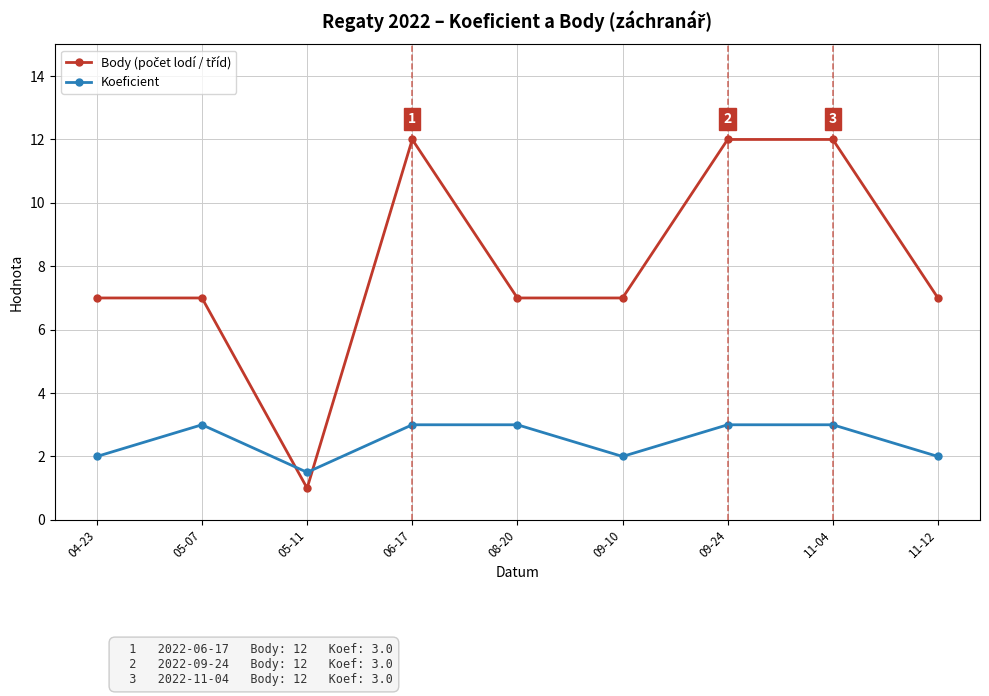

What is the spread (max minus min) of values at 05-11?

0.5